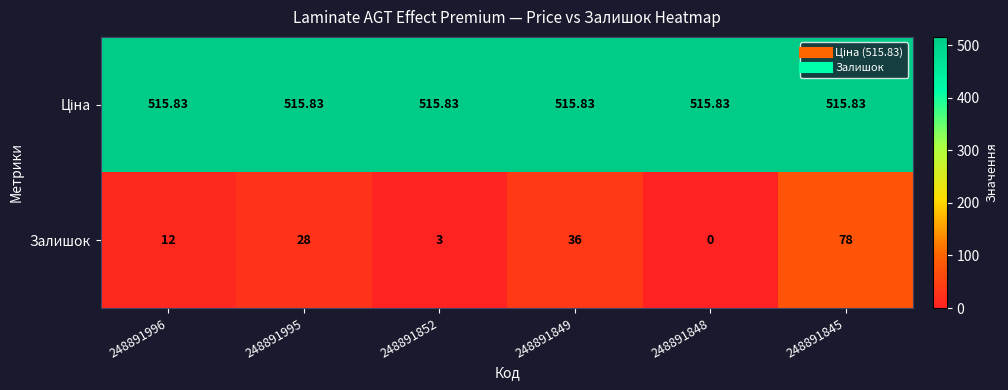

Which series has the widest spread of values?

Залишок